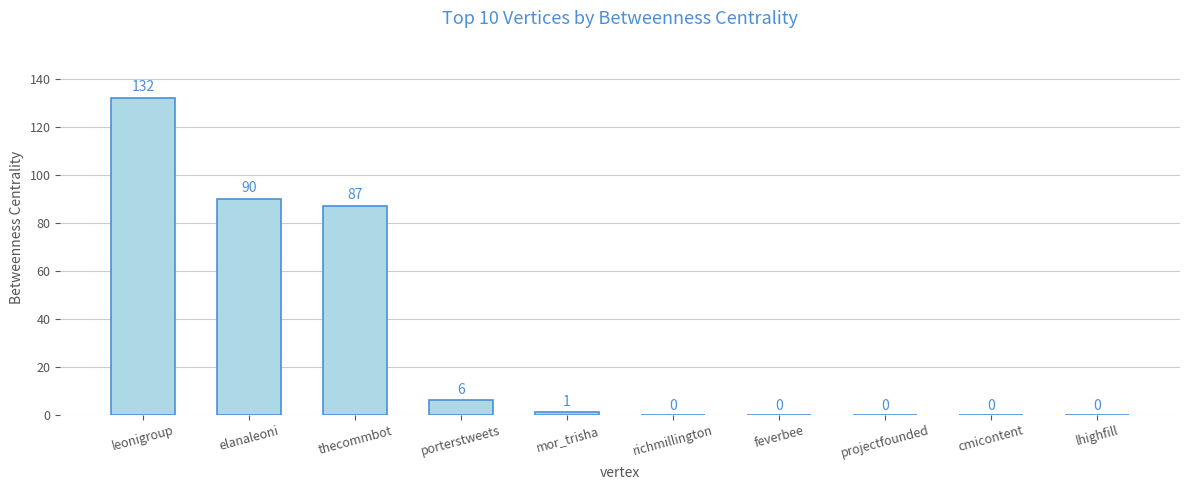

What is the sum of all values?

316